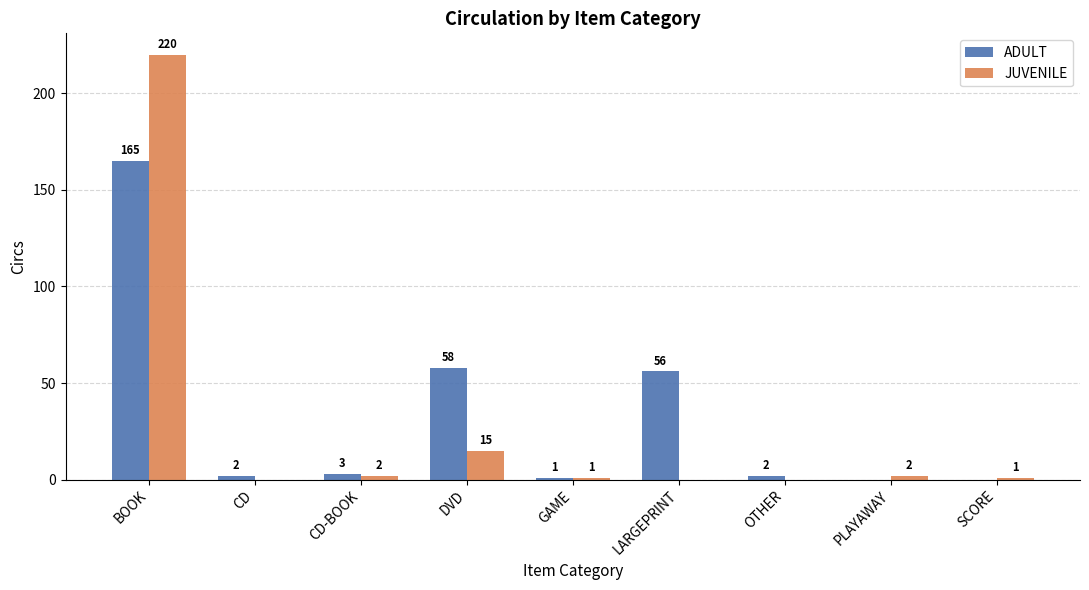

At which label is ADULT closest to 82?

DVD